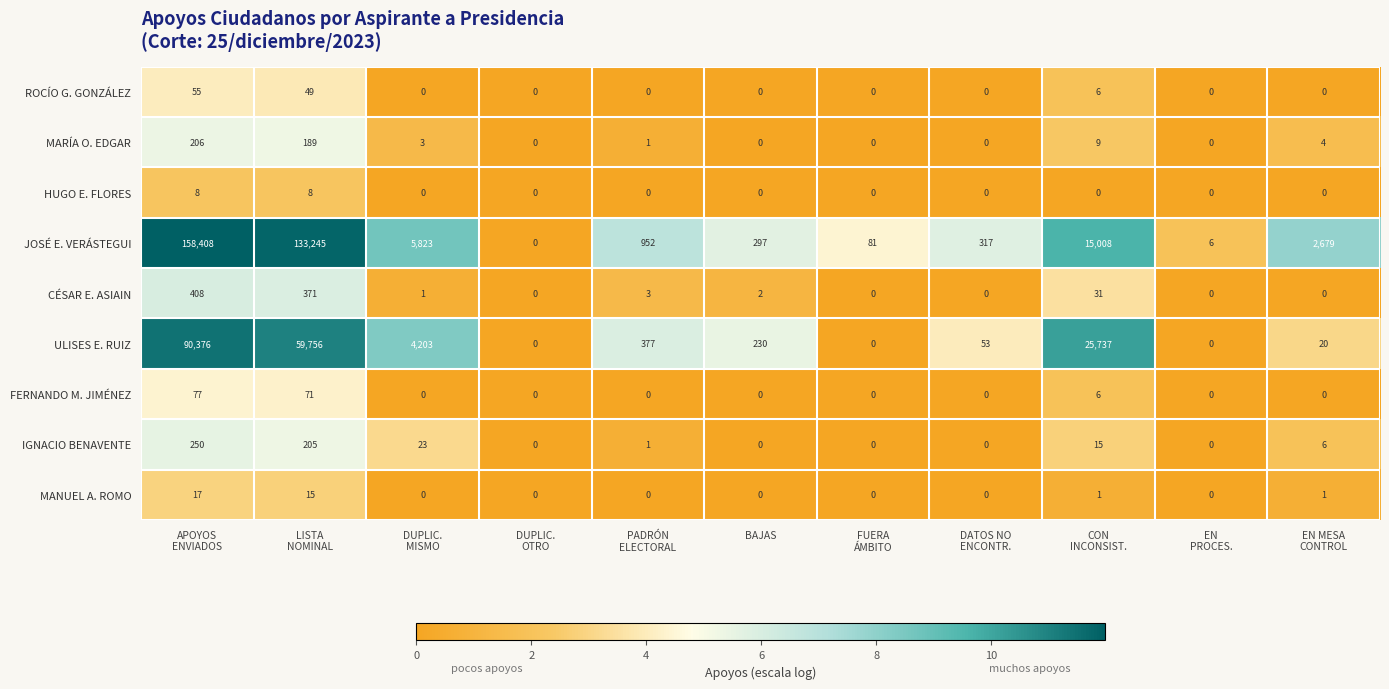

Count the number of data series in this chart.

9